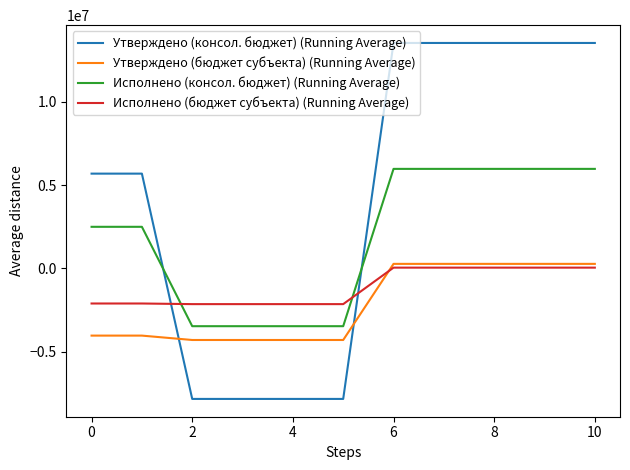

True or false: Утверждено (бюджет субъекта) (Running Average) and Утверждено (консол. бюджет) (Running Average) cross at least once.

True